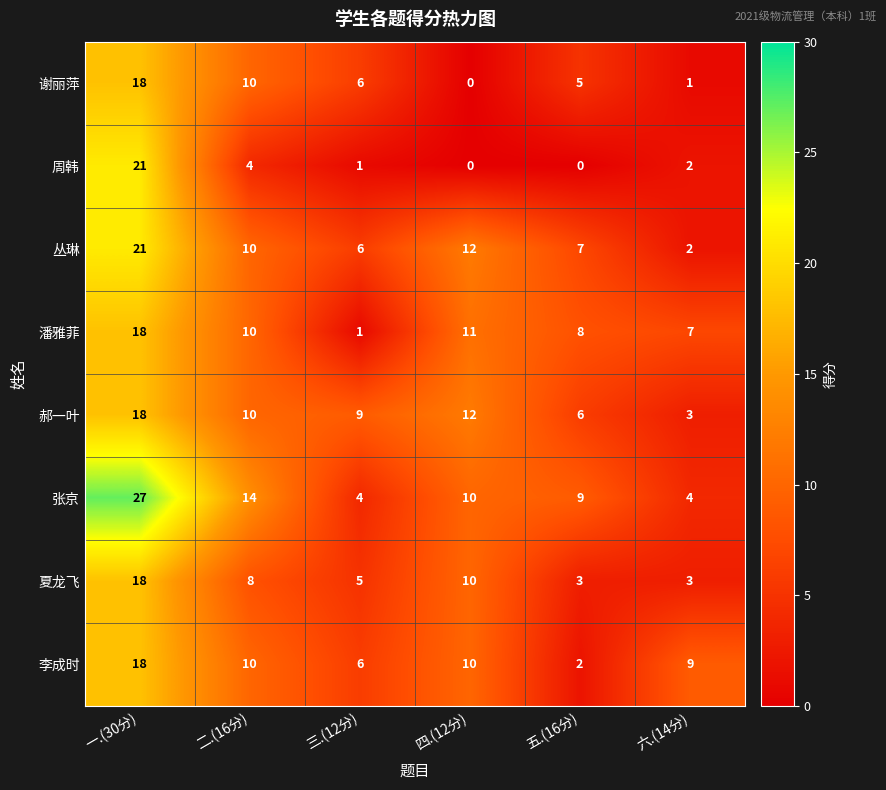

What is the difference between the maximum and minimum values in the 郝一叶 series?

15